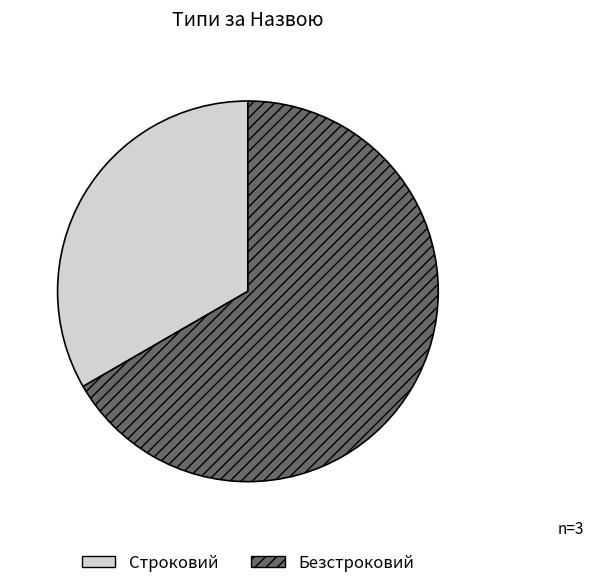

Which category has the smallest portion of the pie?

Строковий